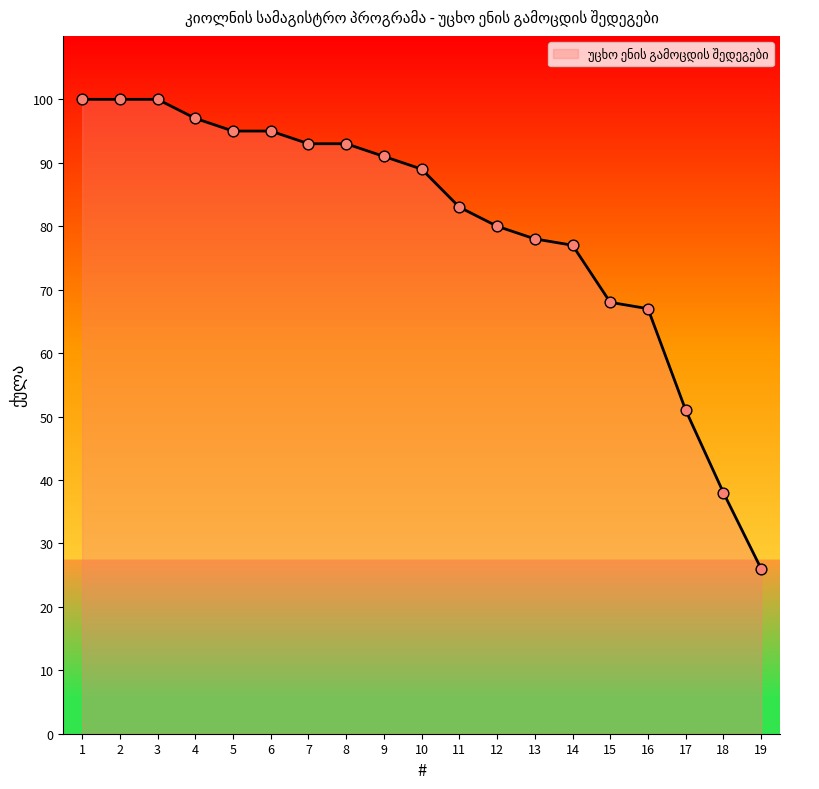

Approximately how many times larger is the value at 10 compared to 13?

1.1